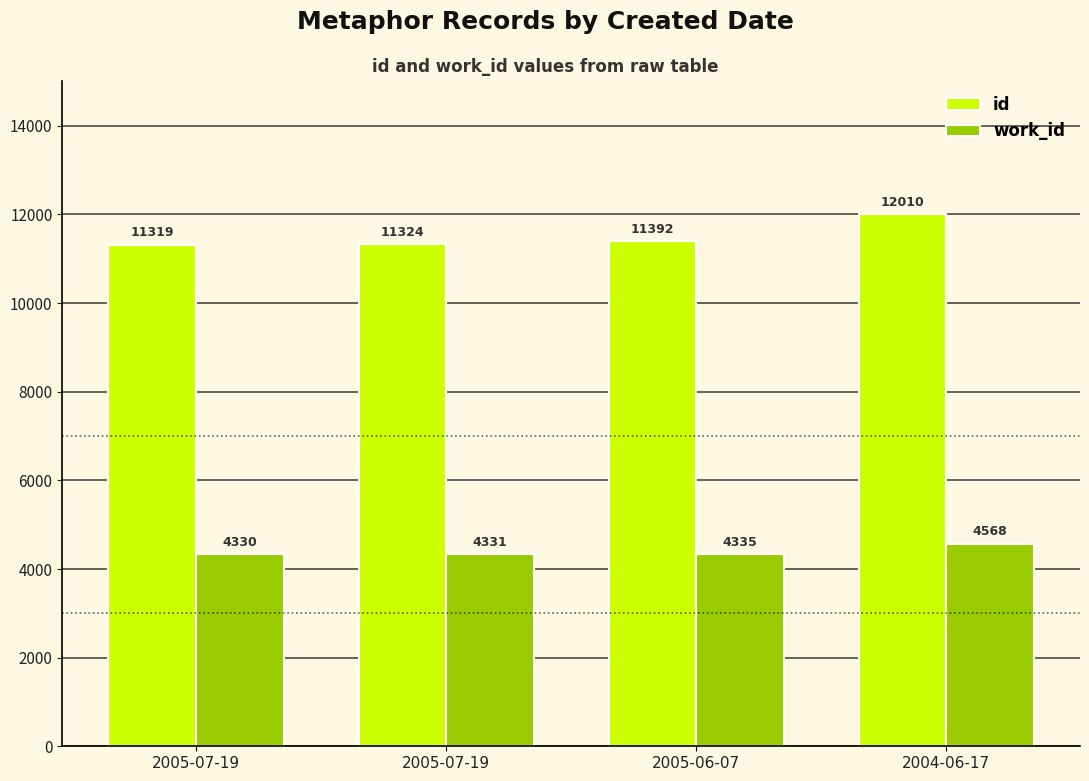

How many values in the work_id series are below 4335?

2